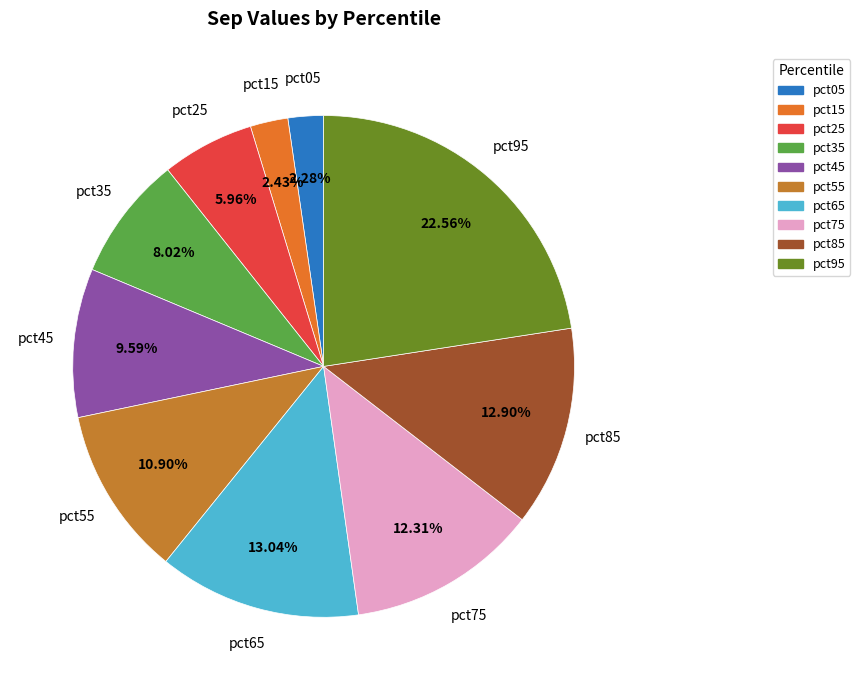

The pct25 slice represents 18% of the pie. True or false?

False